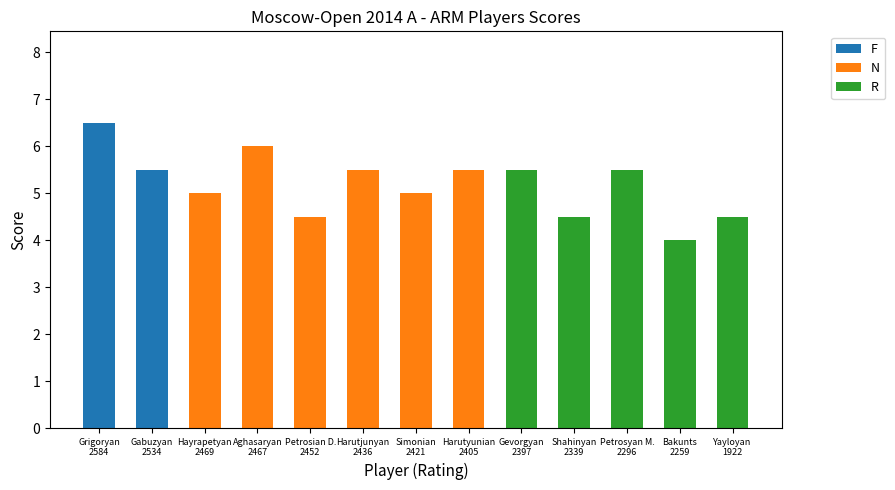

What are all the series names shown in the legend?

F, N, R